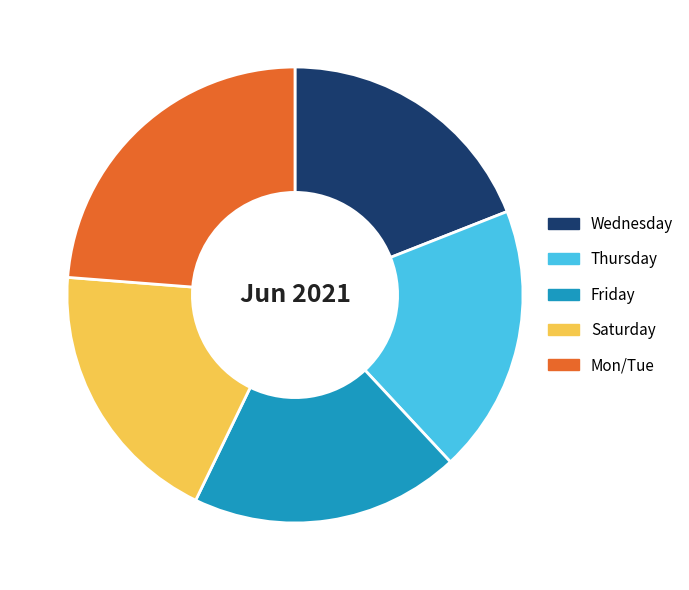

How many slices are in this pie chart?

5